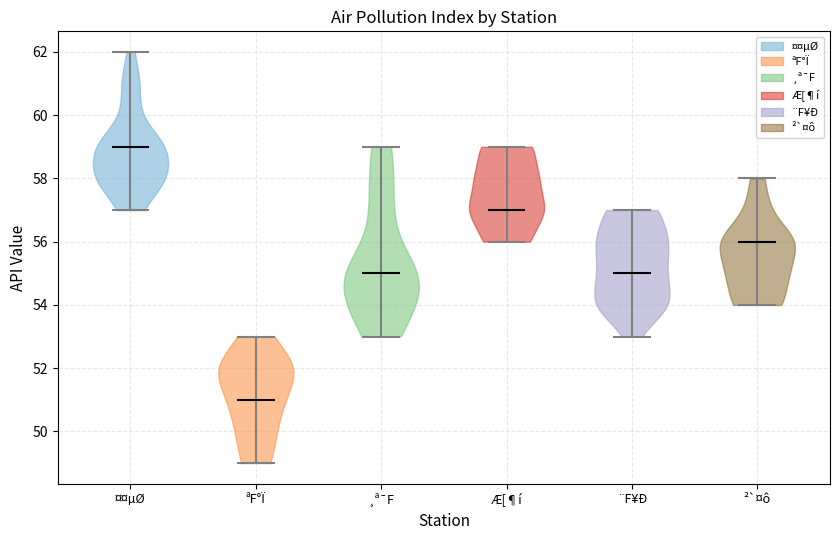

What is the highest point the violin for ¸ª¯F reaches on the y-axis? The values are not printed on the chart, so give them approximately, as read against the axis.

59